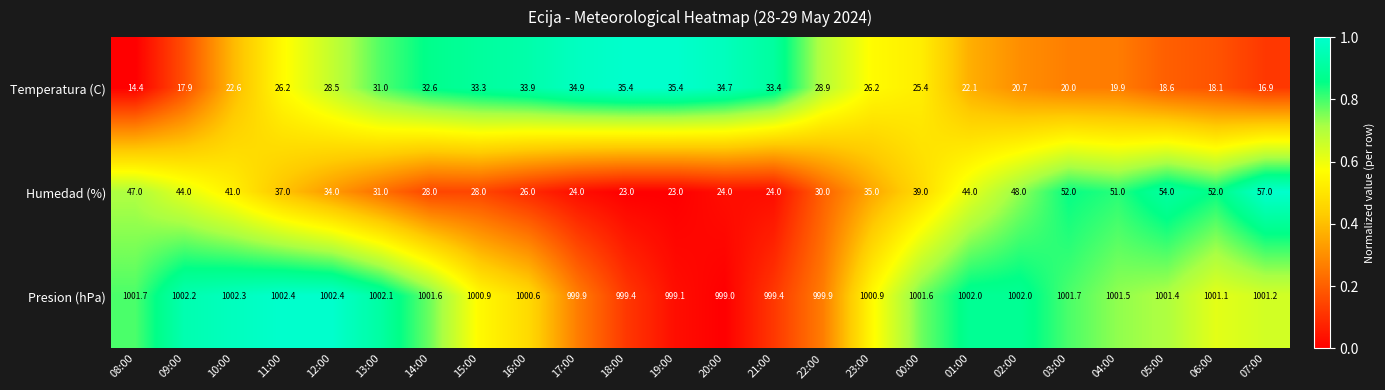

What is the highest value of the Presion (hPa) series?

1002.4